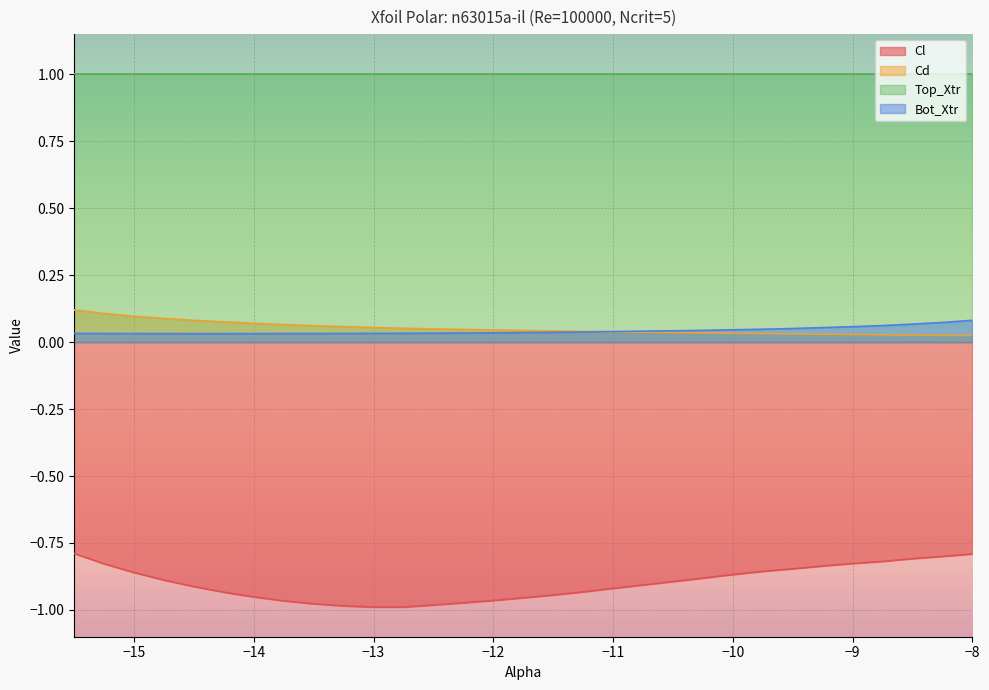

True or false: Cl and Bot_Xtr cross at least once.

False